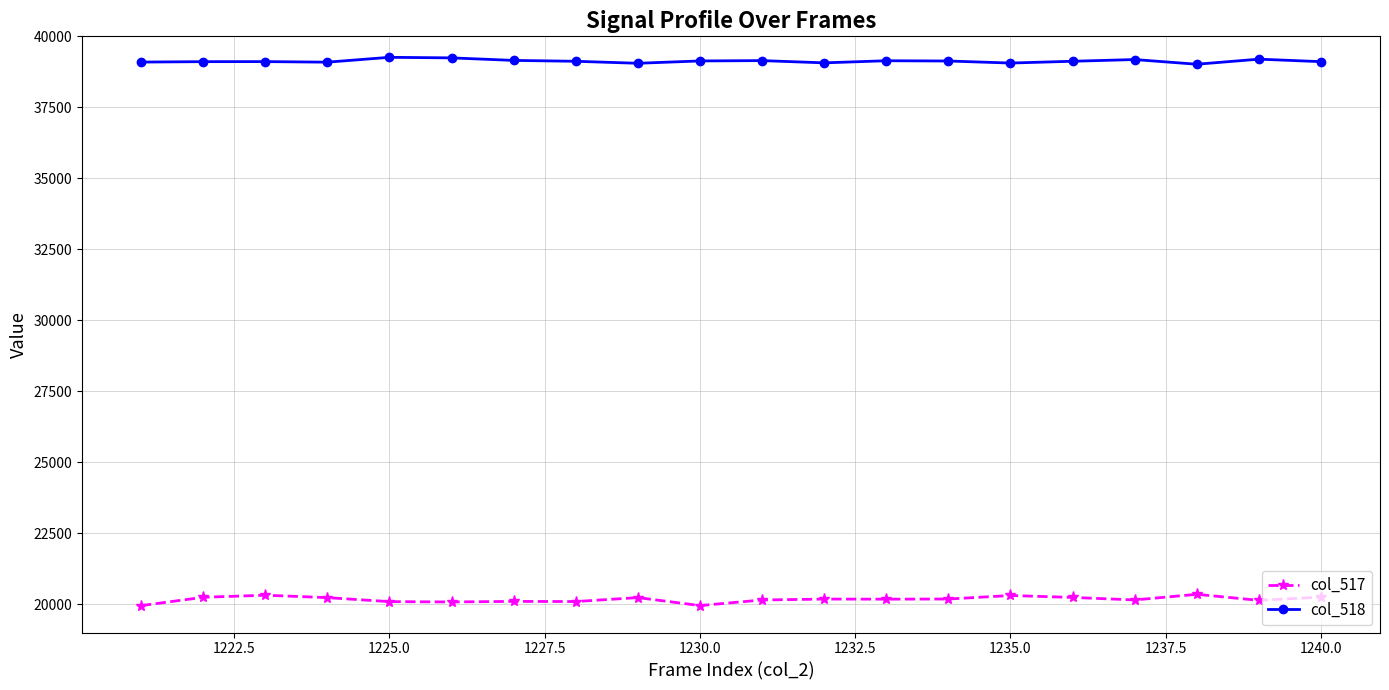

What is the value of the col_517 point at the 11th from the left?

20146